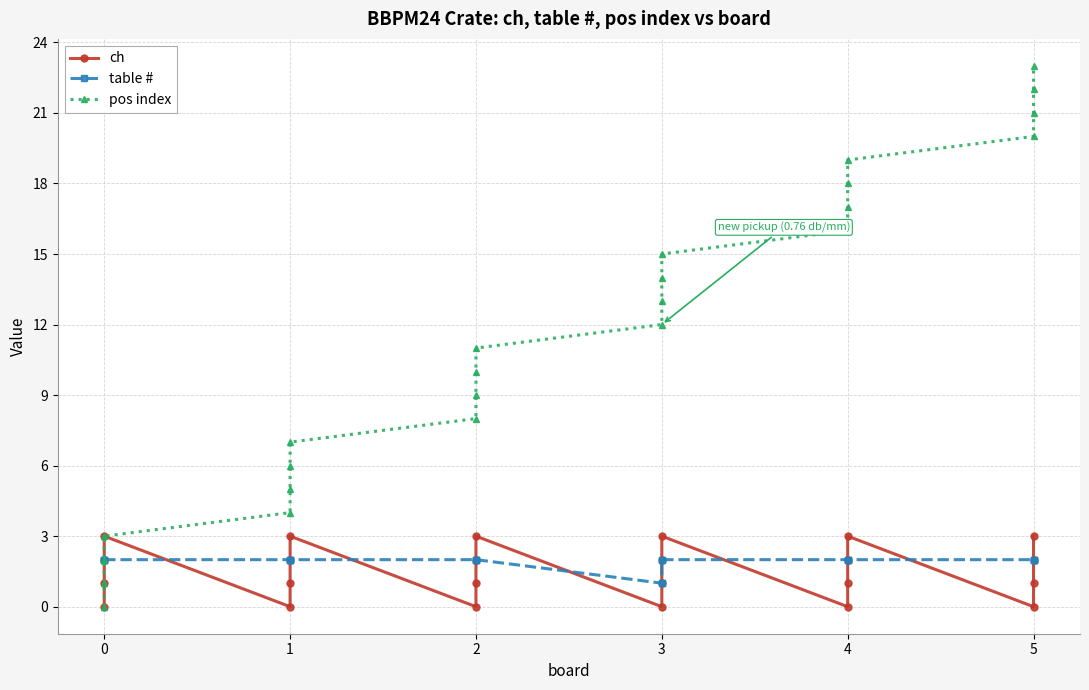

What is the sum of the ch values at 5 and 2?

1